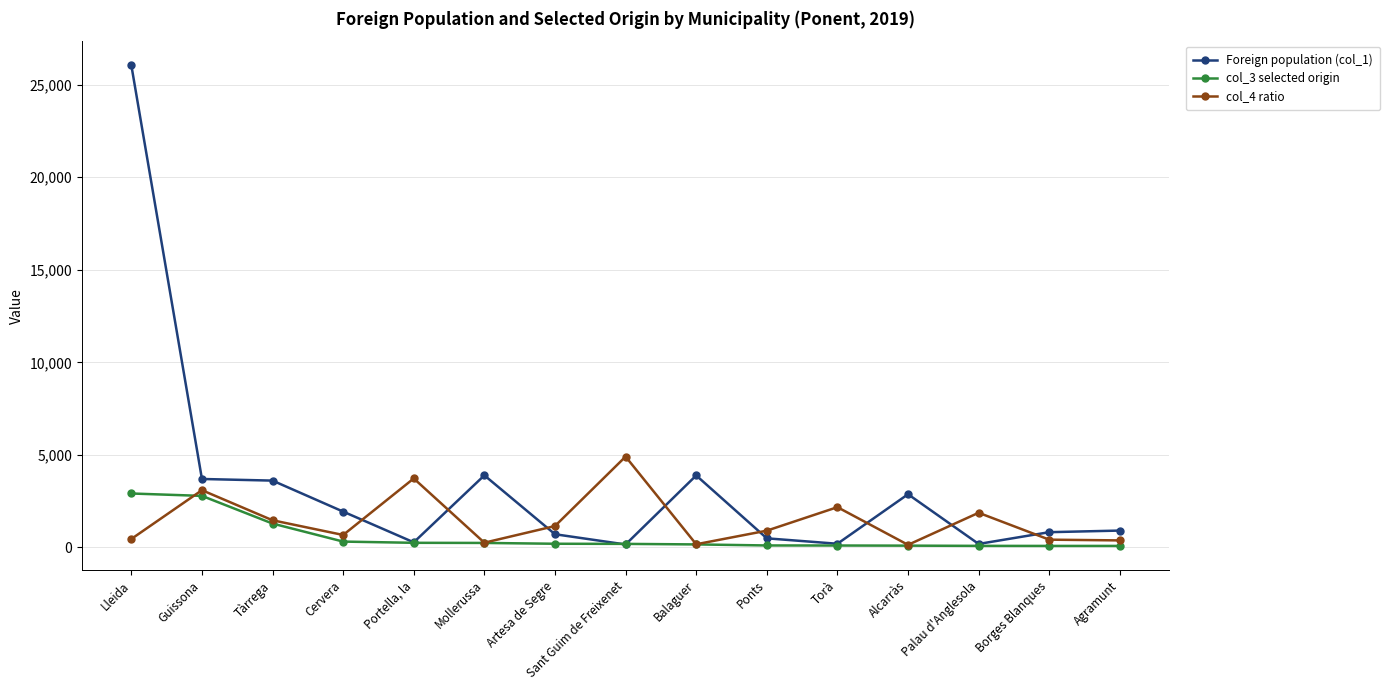

Is the value of Foreign population (col_1) at Borges Blanques greater than the value of col_3 selected origin at Palau d'Anglesola?

Yes